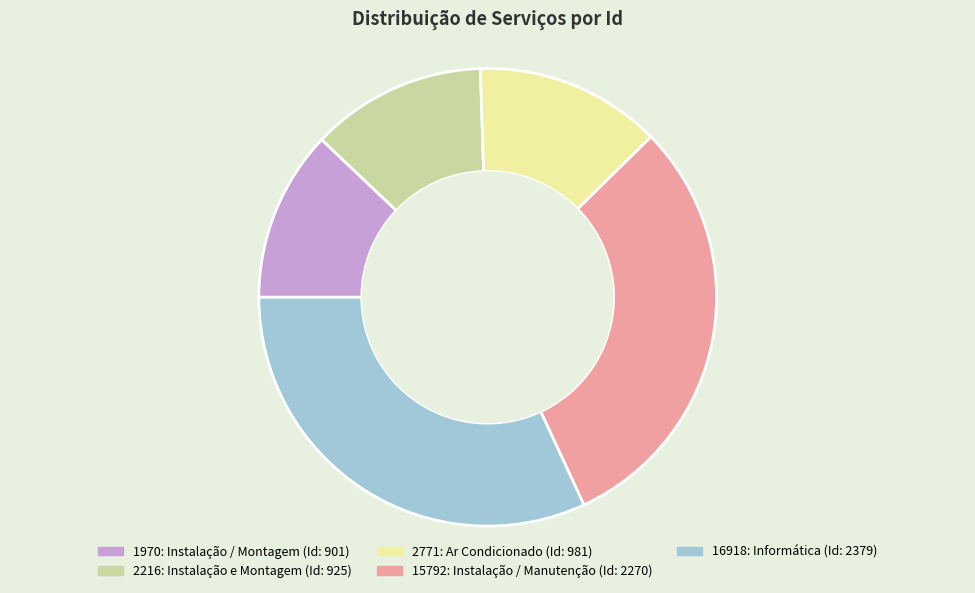

Is there any slice that represents more than half of the pie?

No